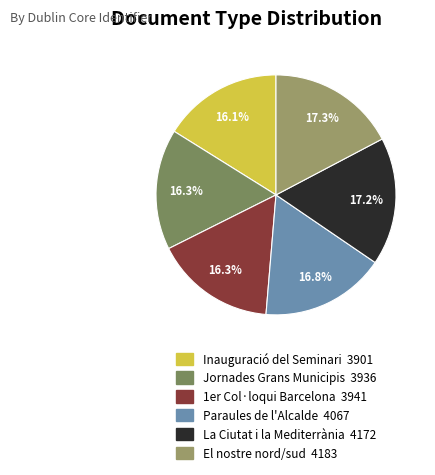

To the nearest percent, what is the difference between the largest and smallest slice percentages?

1%